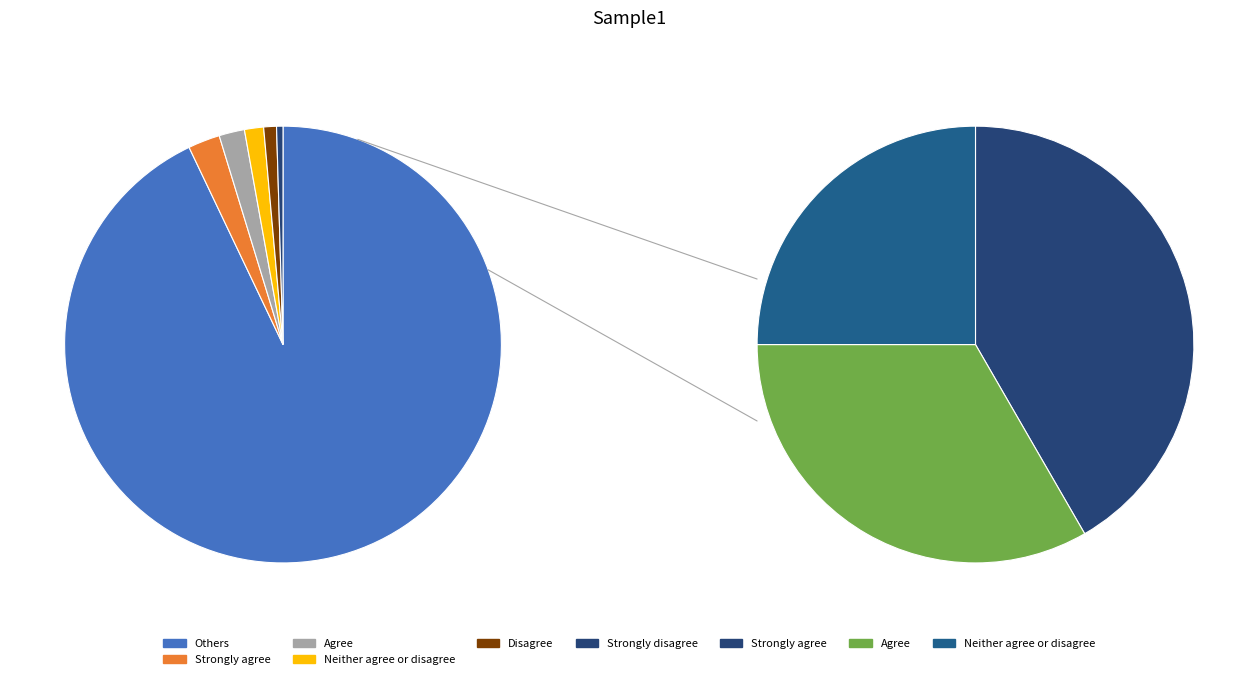

Is Strongly agree the majority of the pie?

No